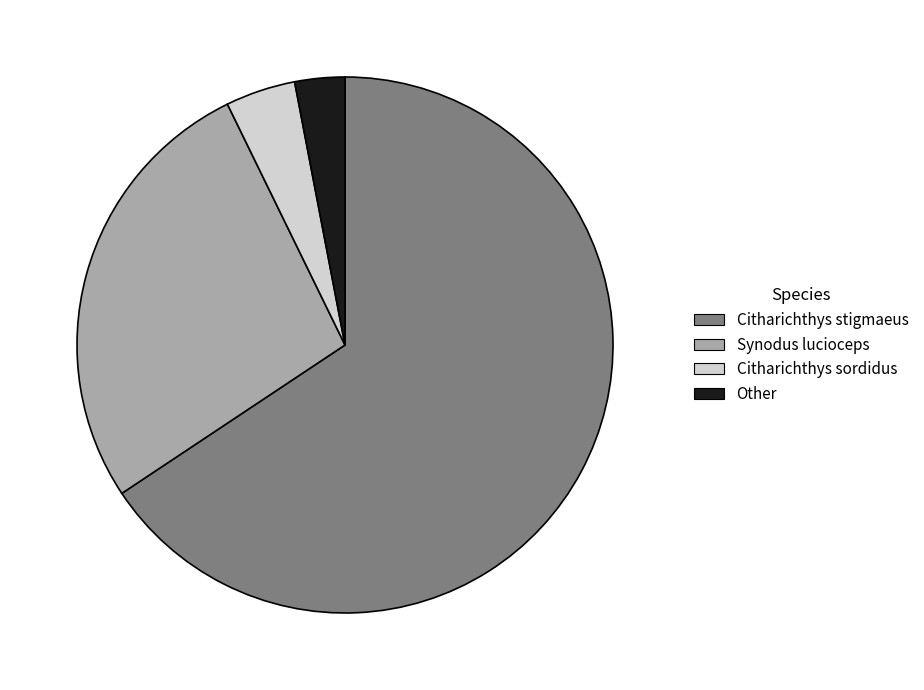

Which slice is the largest?

Citharichthys stigmaeus